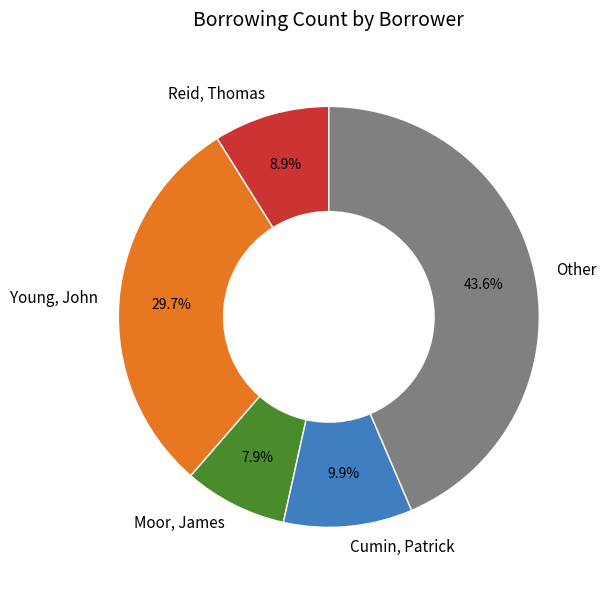

What percentage do Young, John and Reid, Thomas together represent?

38.6%